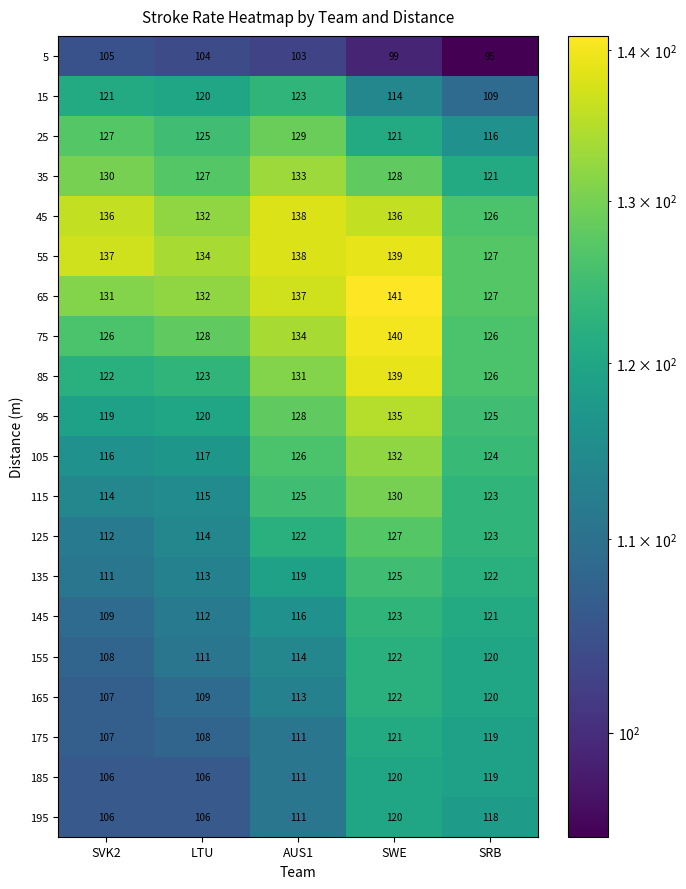

How many categories are shown in the chart?

5